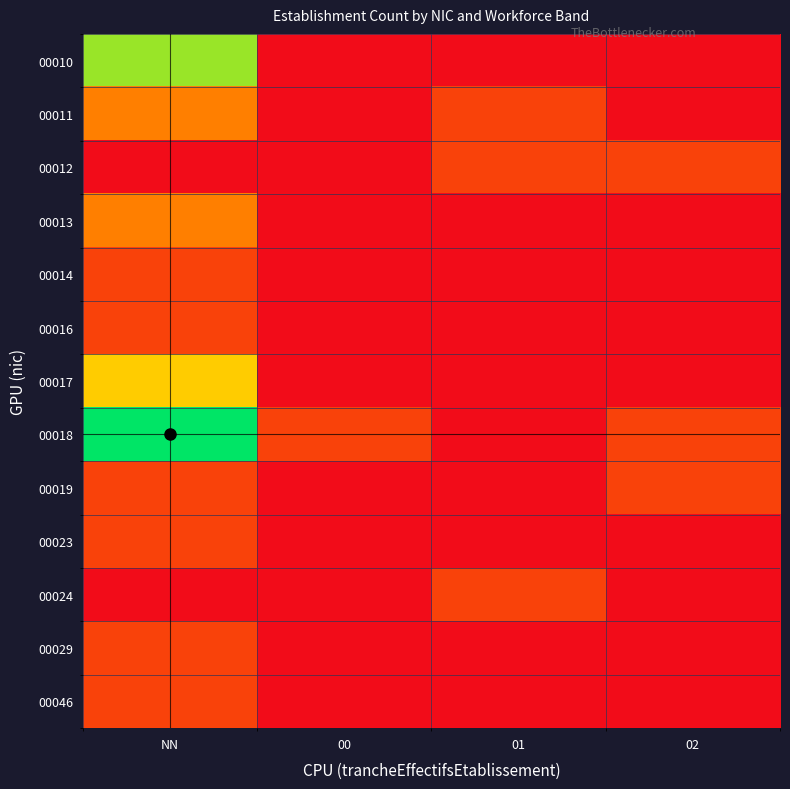

Between 01 and NN, which is larger?

NN